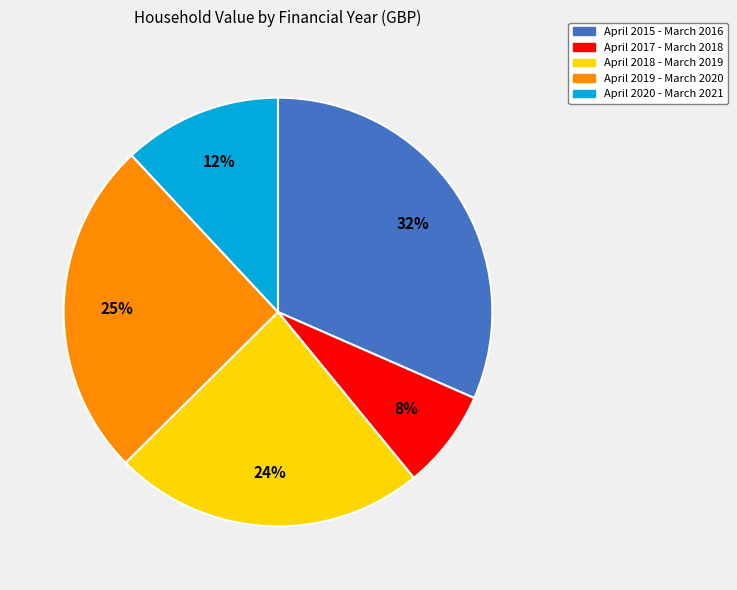

To the nearest percent, what percentage of the pie is April 2015 - March 2016?

32%